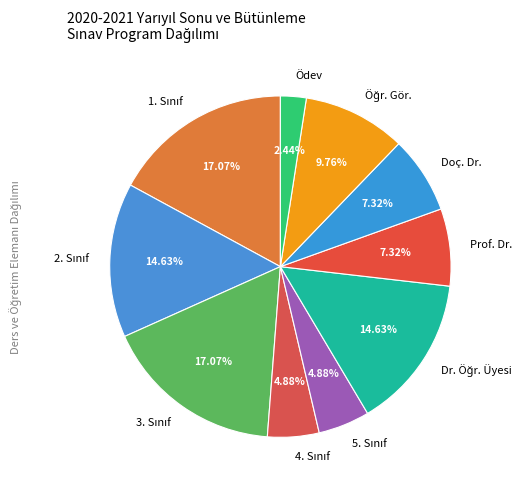

How many segments does this pie chart have?

10